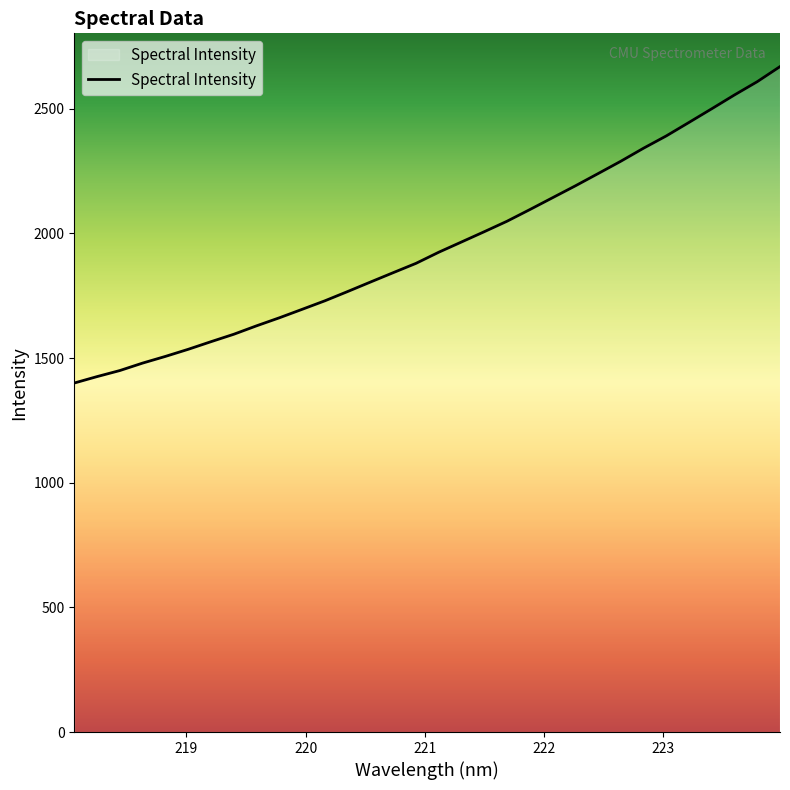

What is the difference between the maximum and minimum values?

1269.1